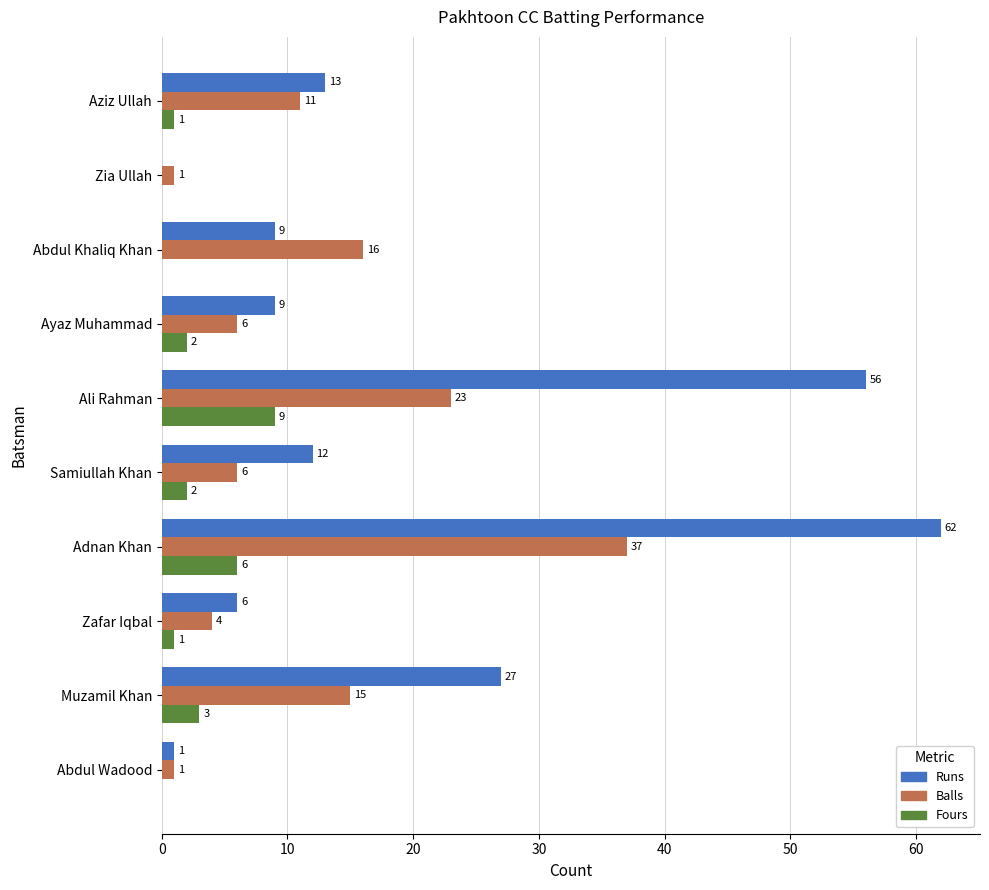

Is the value of Runs at Samiullah Khan greater than the value of Fours at Aziz Ullah?

Yes